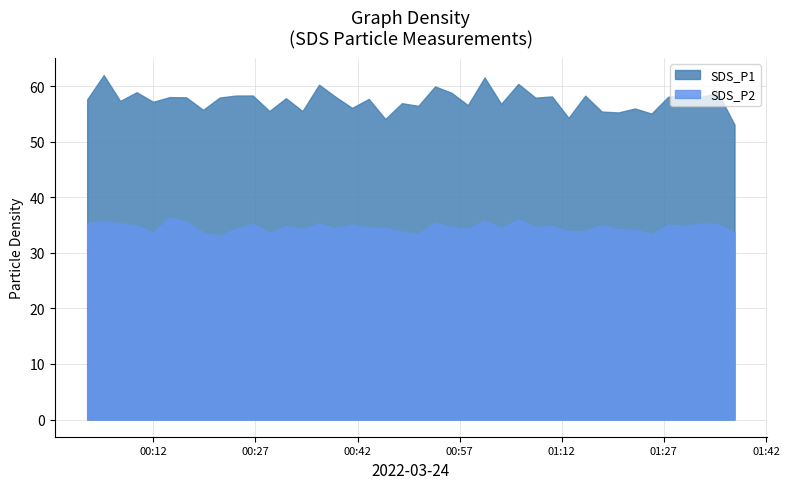

What position from the left is 2022/03/24 00:38:46?

16